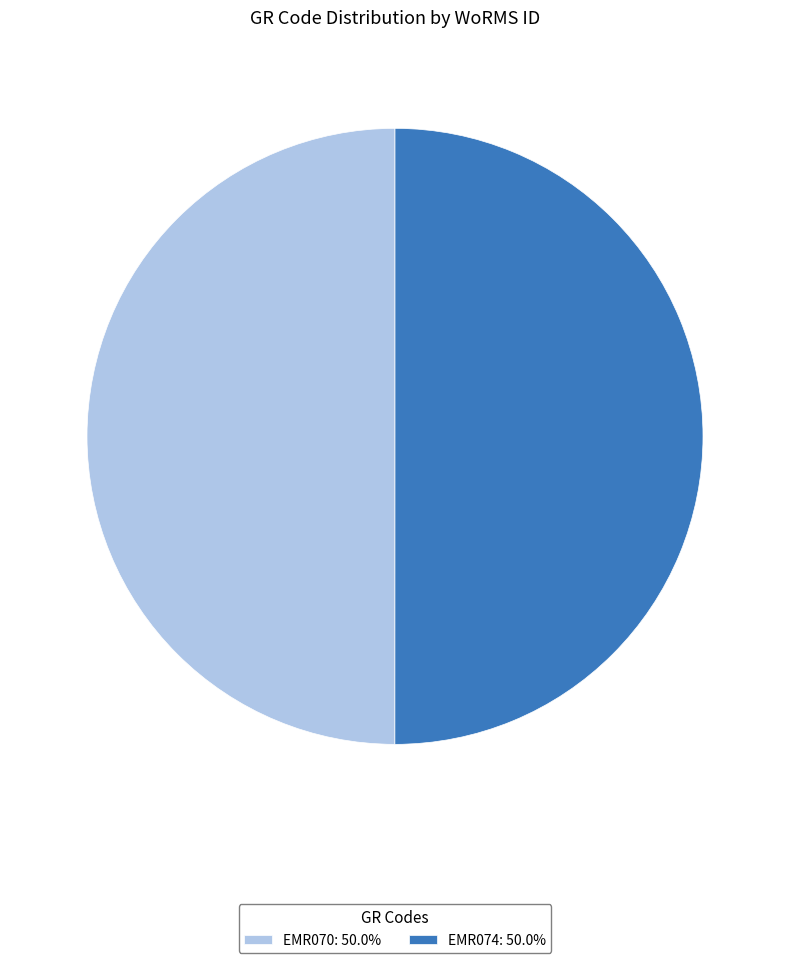

Approximately how many times larger is the value at EMR070: 50.0% compared to EMR074: 50.0%?

1.0